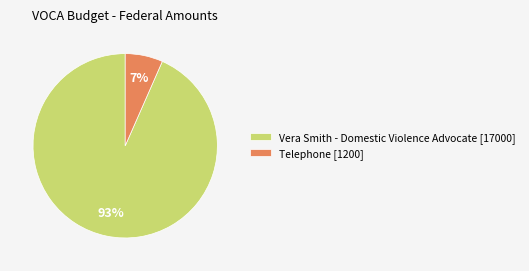

Which category has the smallest portion of the pie?

Telephone